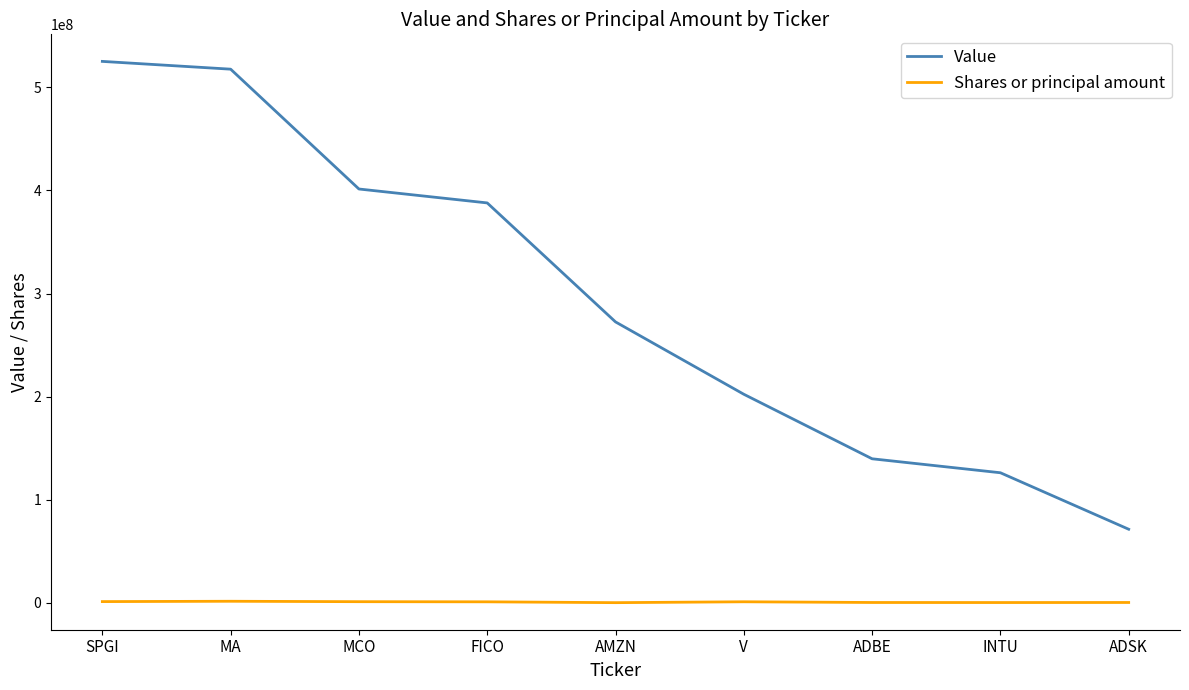

Is it true that Value equals 272466000 at AMZN?

True